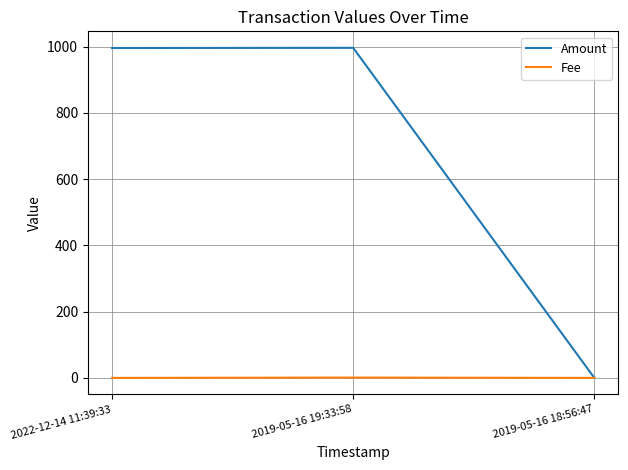

List the series in order of their overall mean, lowest first.

Fee, Amount